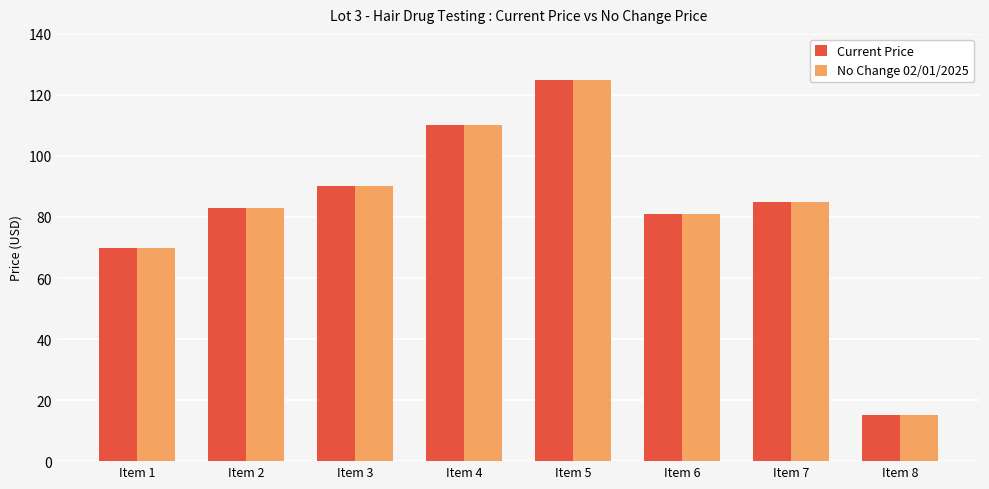

What is the minimum value for Current Price?

15